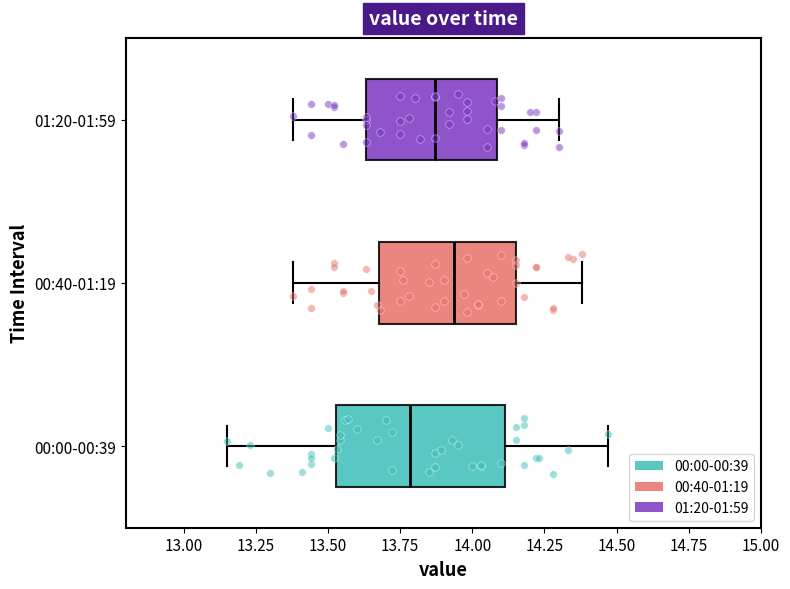

Where is the left edge of the box for 01:20-01:59 on the x-axis? The values are not printed on the chart, so give them approximately, as read against the axis.

13.65